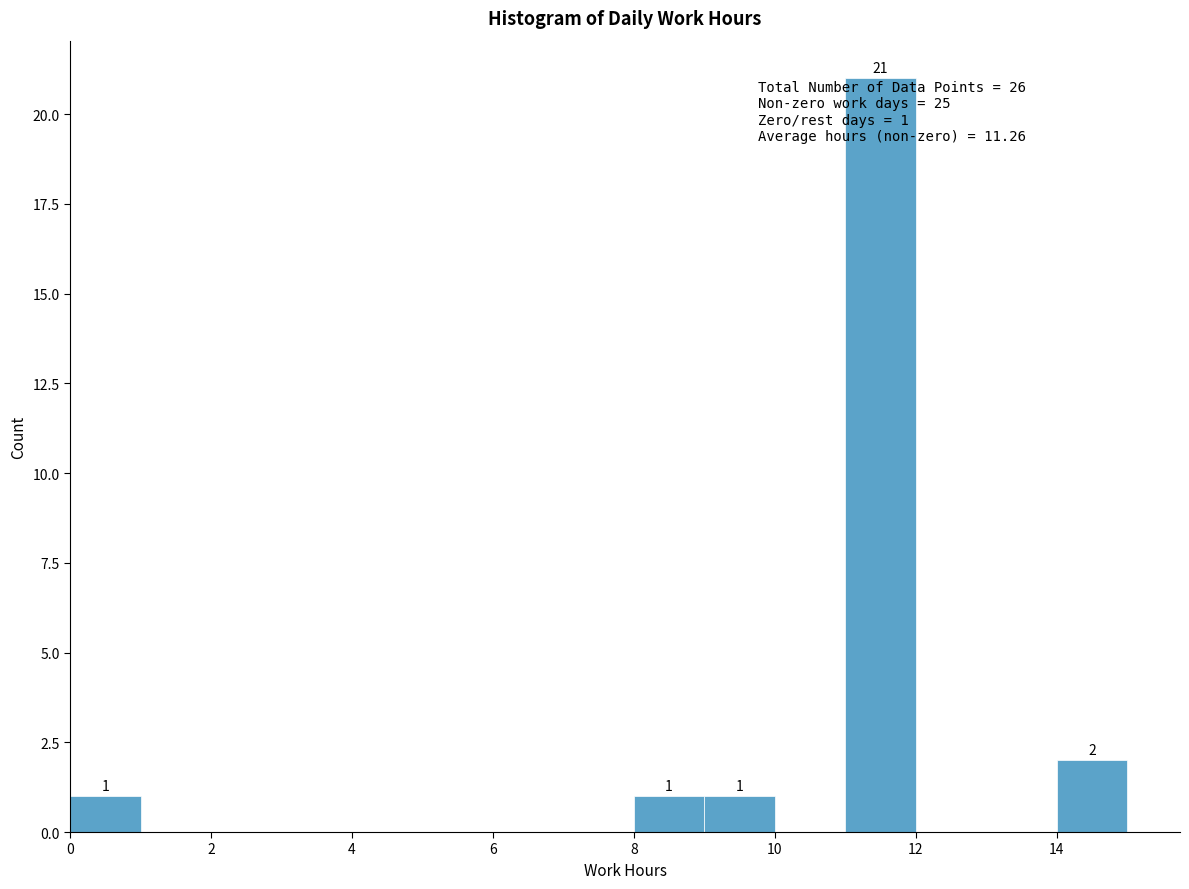

Which range on the x-axis has the tallest bar?

11 to 12